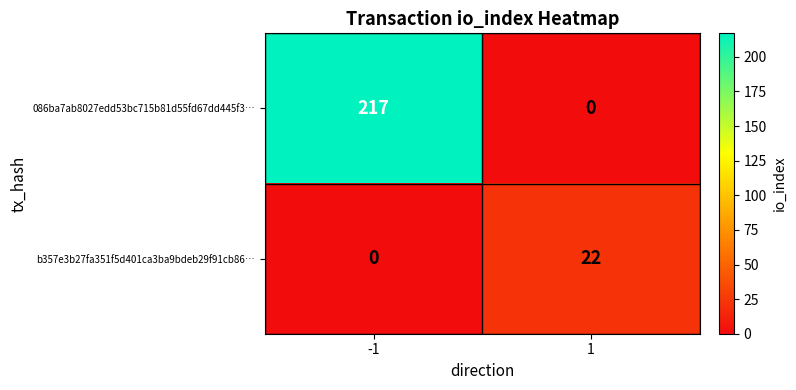

Reading left to right, what are all the values shown in this chart?

086ba7ab8027edd53bc715b81d55fd67dd445f3…: 217	0
b357e3b27fa351f5d401ca3ba9bdeb29f91cb86…: 0	22